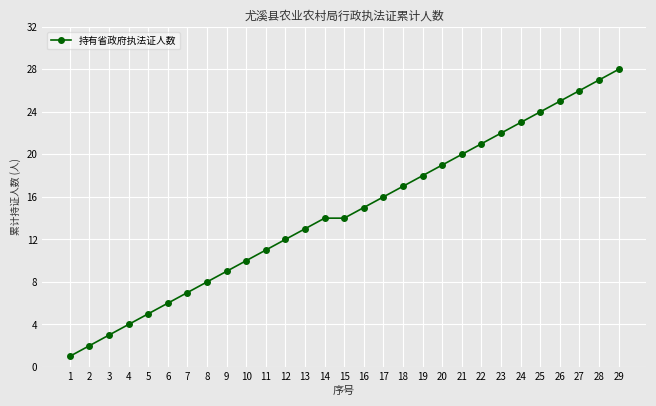

Does the chart have visible grid lines?

Yes